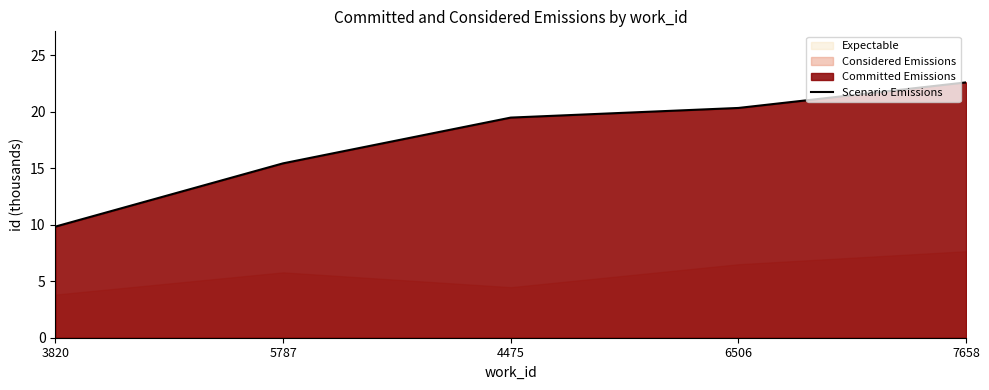

What is the greatest value displayed?

22.6